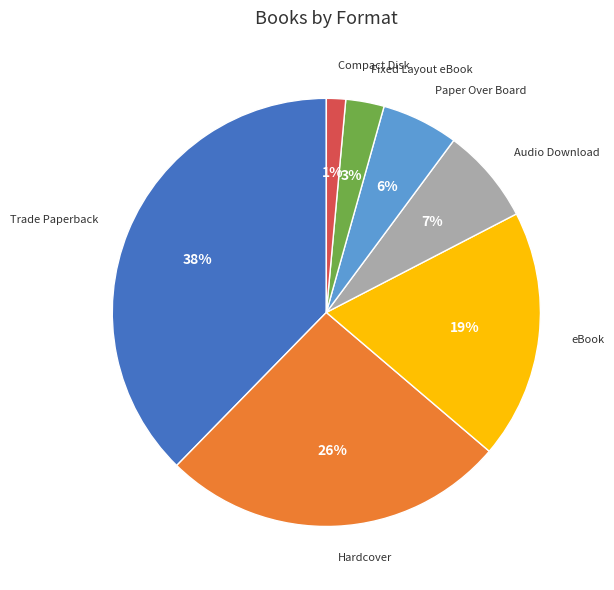

Does eBook account for over 50% of the chart?

No